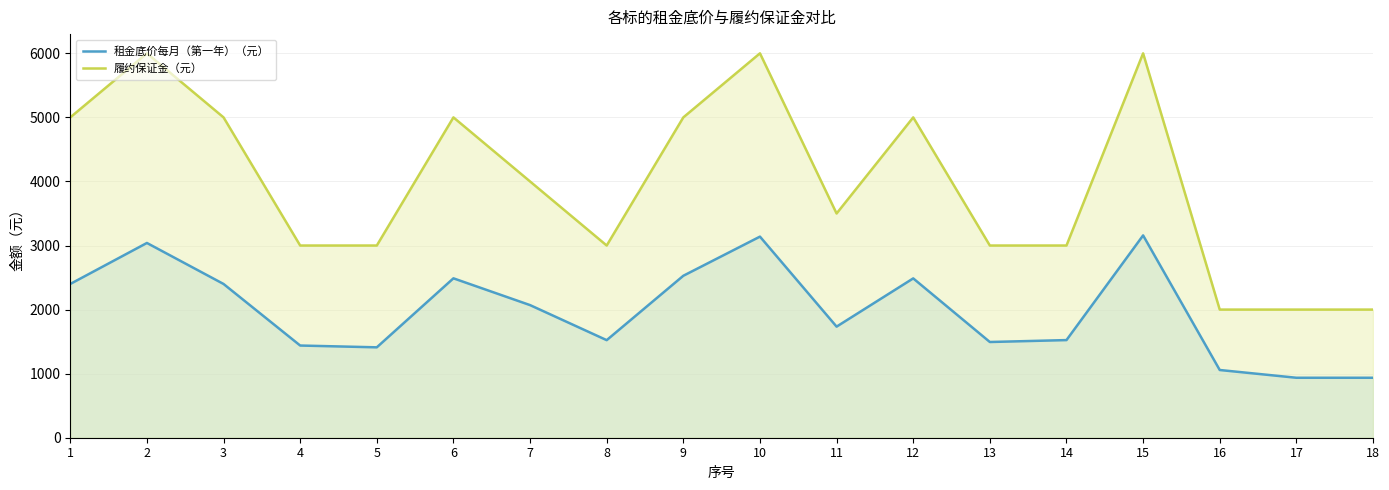

What is the difference between the highest and lowest values at 11?

1766